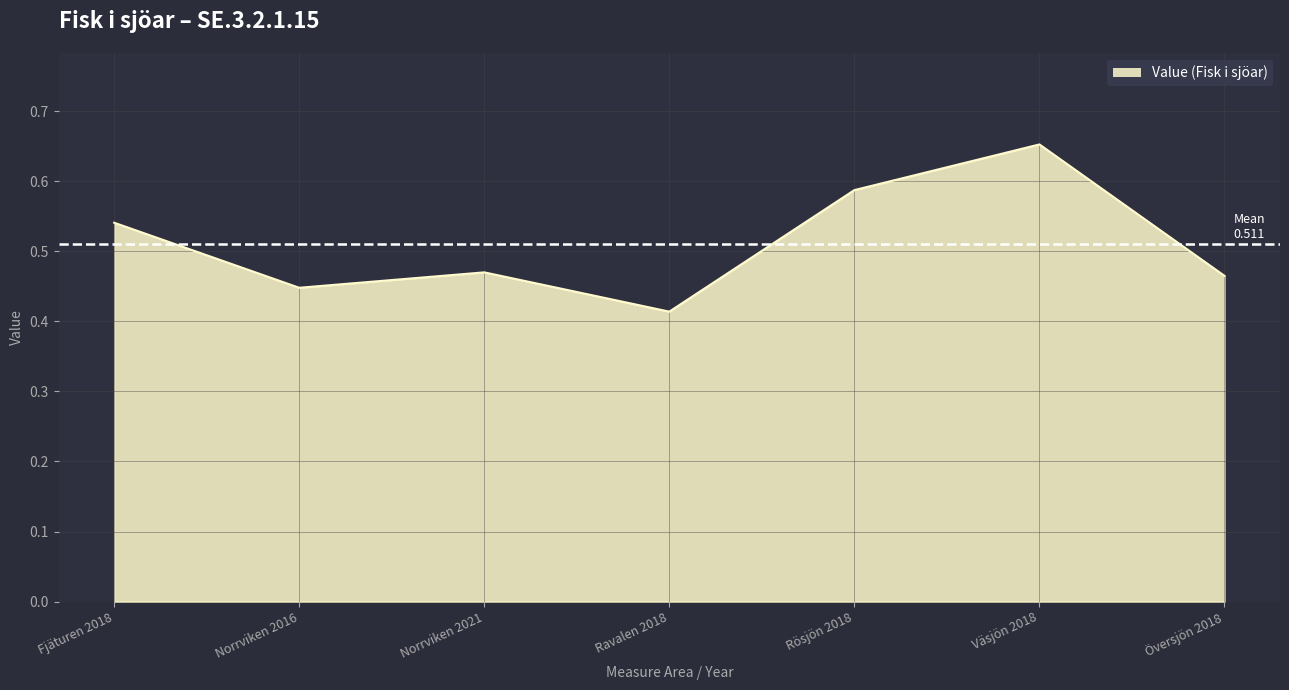

The chart shows a value of 0.7 at Ravalen 2018. True or false?

False